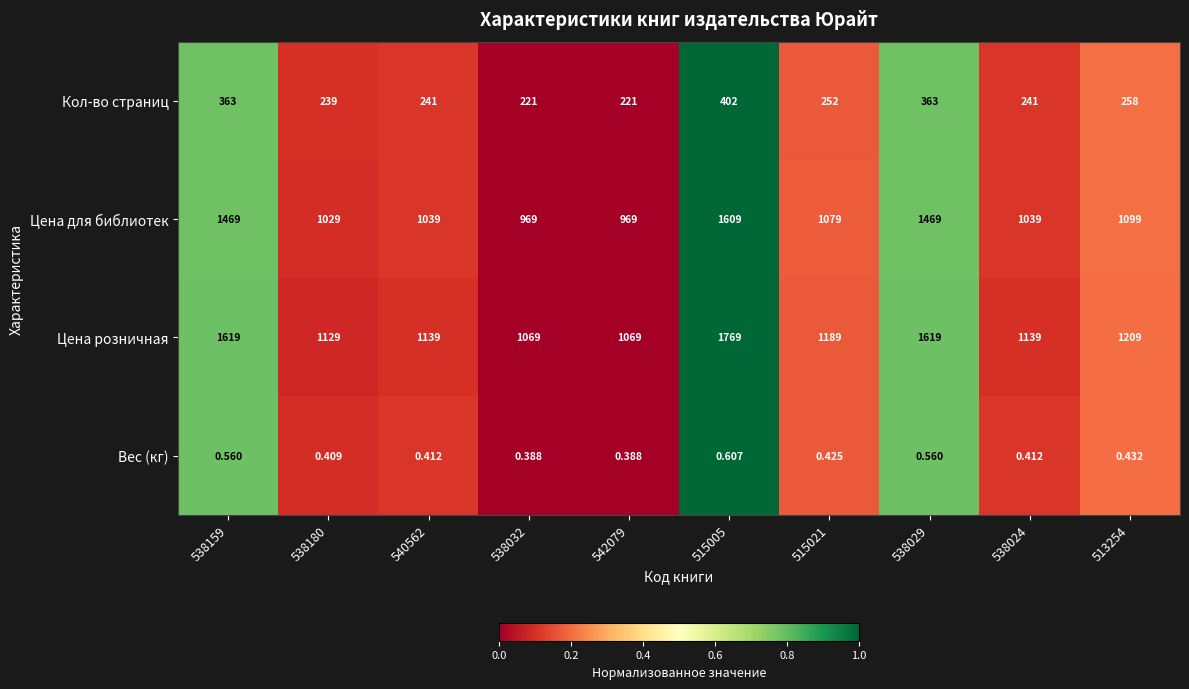

Between 538032 and 515005, which series saw the biggest shift?

Цена розничная